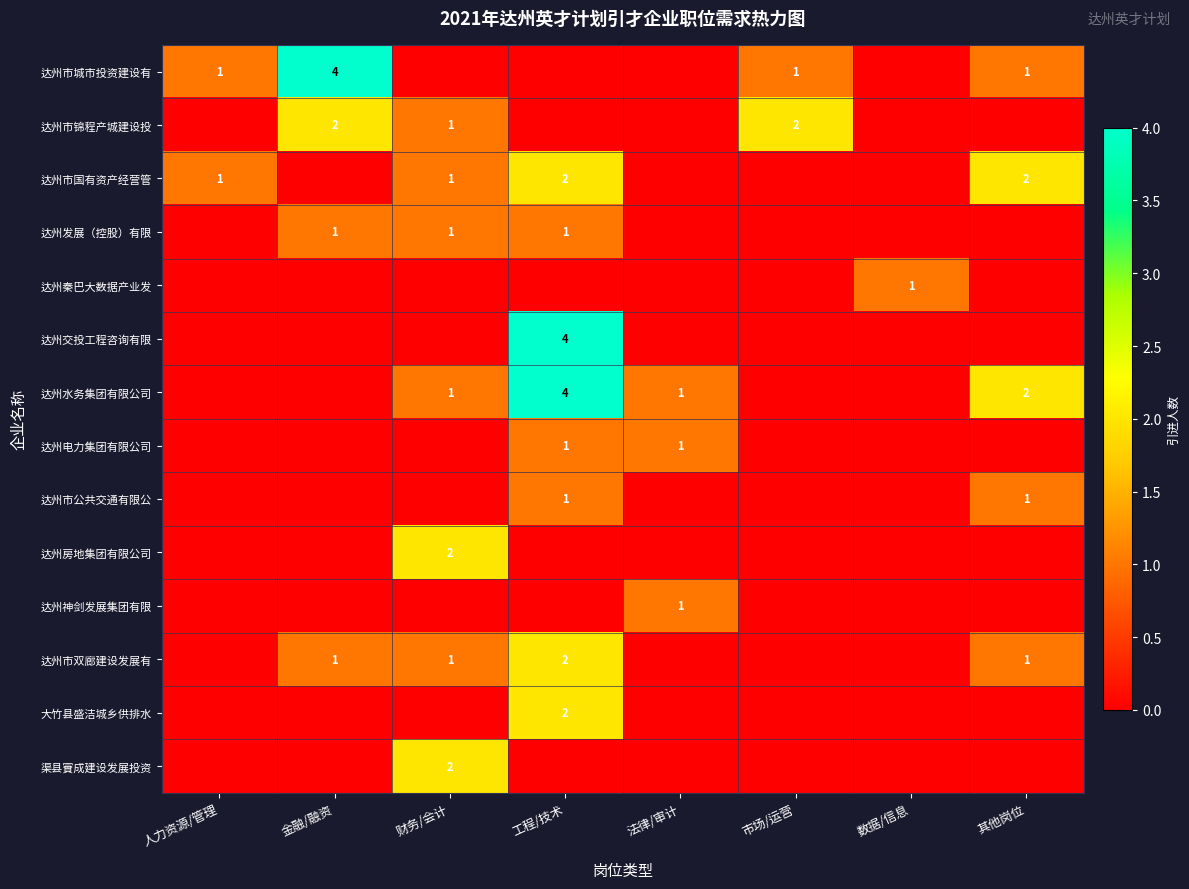

What is the greatest value displayed?

4